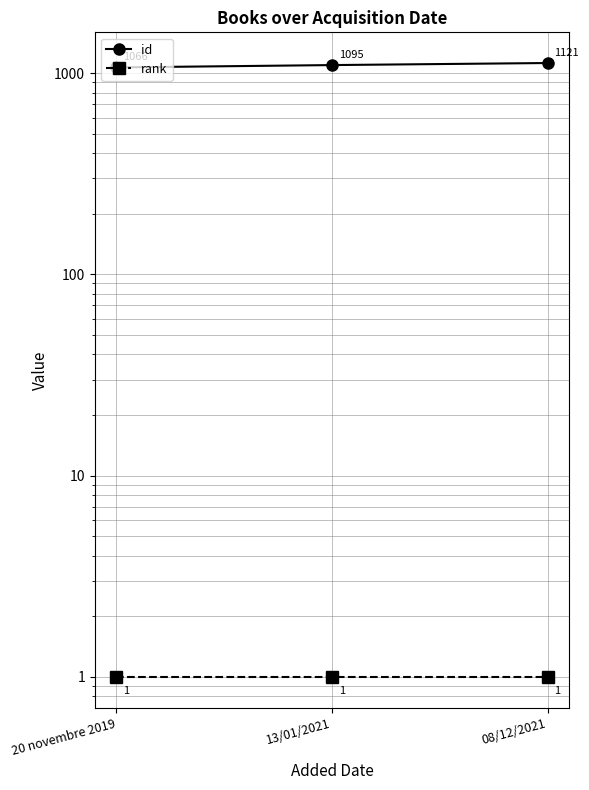

The id series shows 1095 at 13/01/2021. True or false?

True